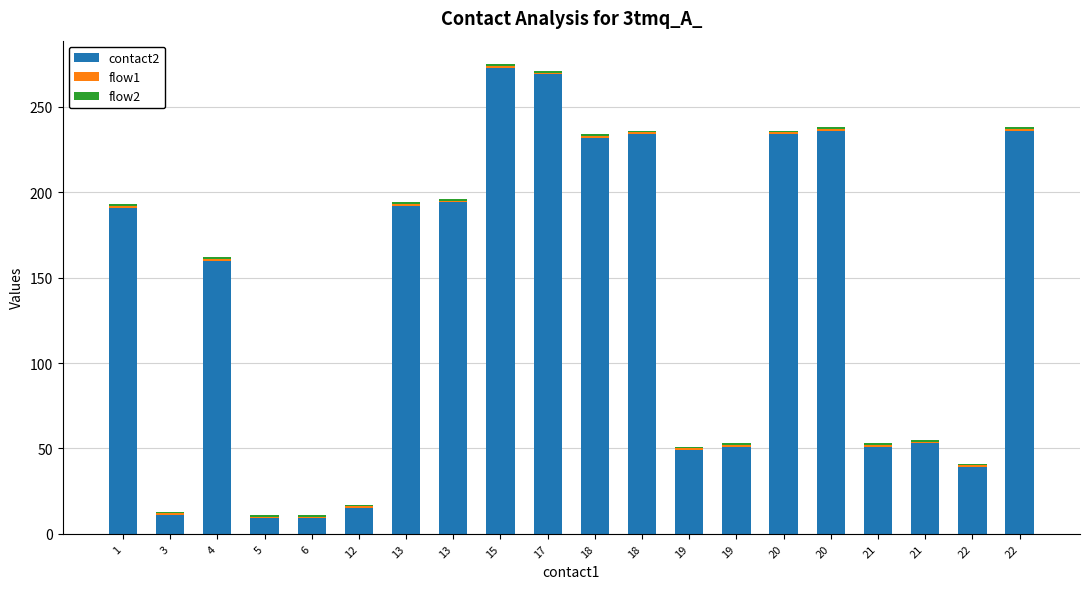

Are the bars grouped side by side (vs. stacked)?

No